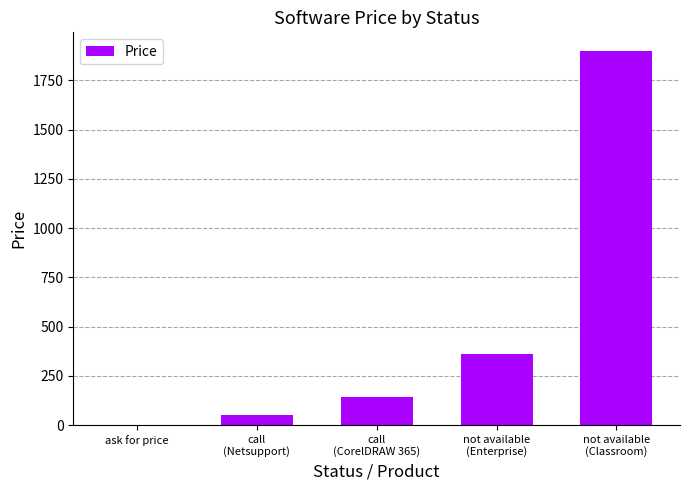

What is the maximum value shown in the chart?

1899.0